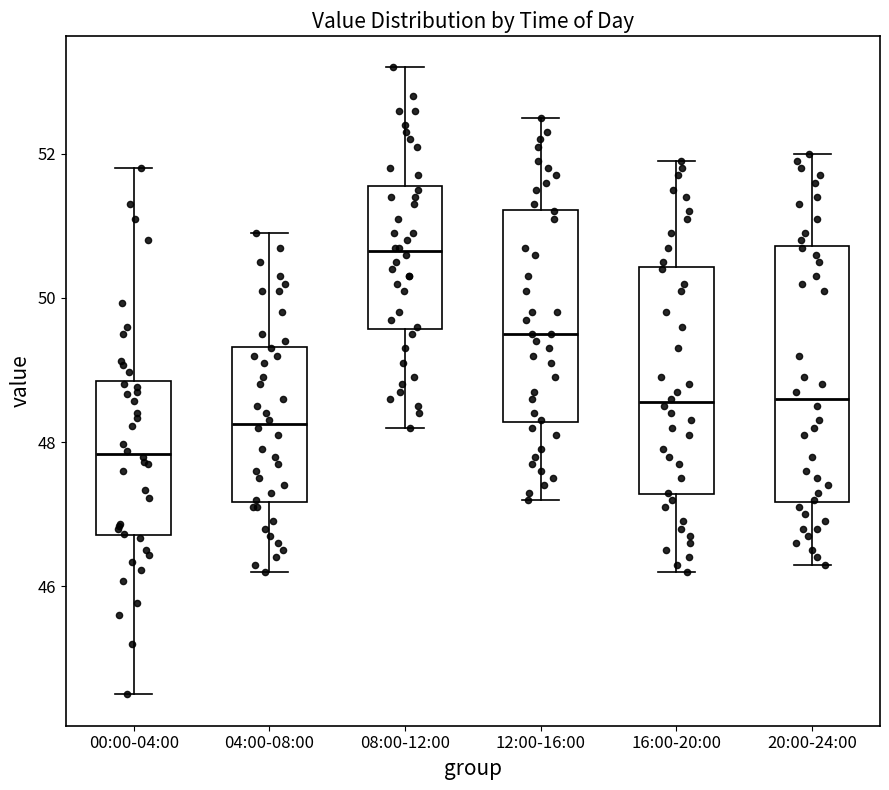

Which box is the tallest, from its lower edge to its upper edge?

20:00-24:00